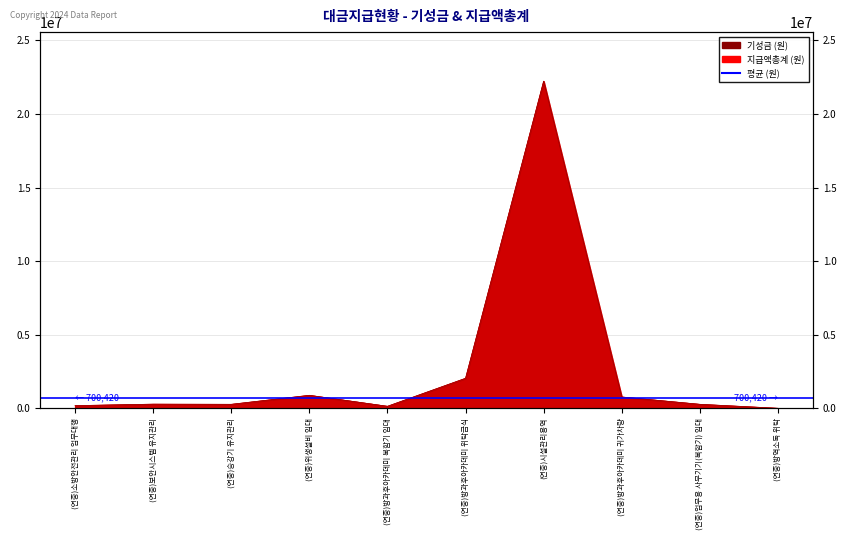

What is the difference between the maximum and second lowest values in the 기성금 (원) series?

22094530